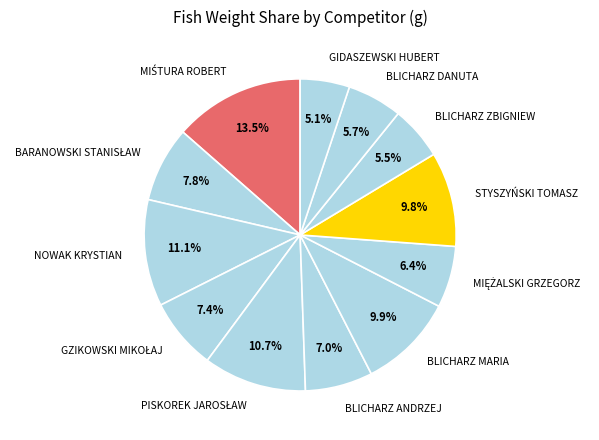

Approximately how many times larger is the value at BLICHARZ ZBIGNIEW compared to BLICHARZ ANDRZEJ?

0.8